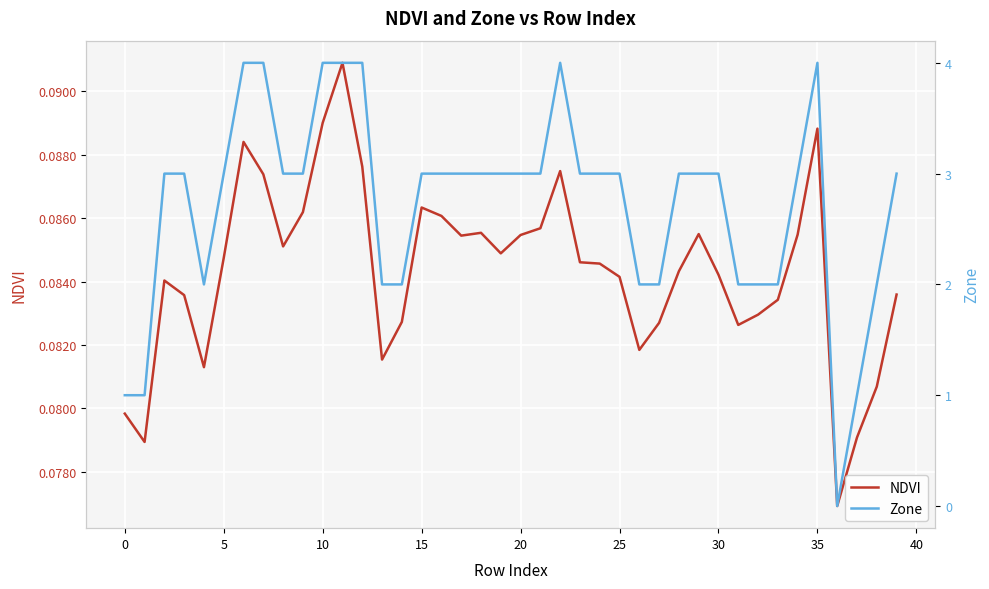

Which series ends up on top after the final intersection of NDVI and Zone?

Zone